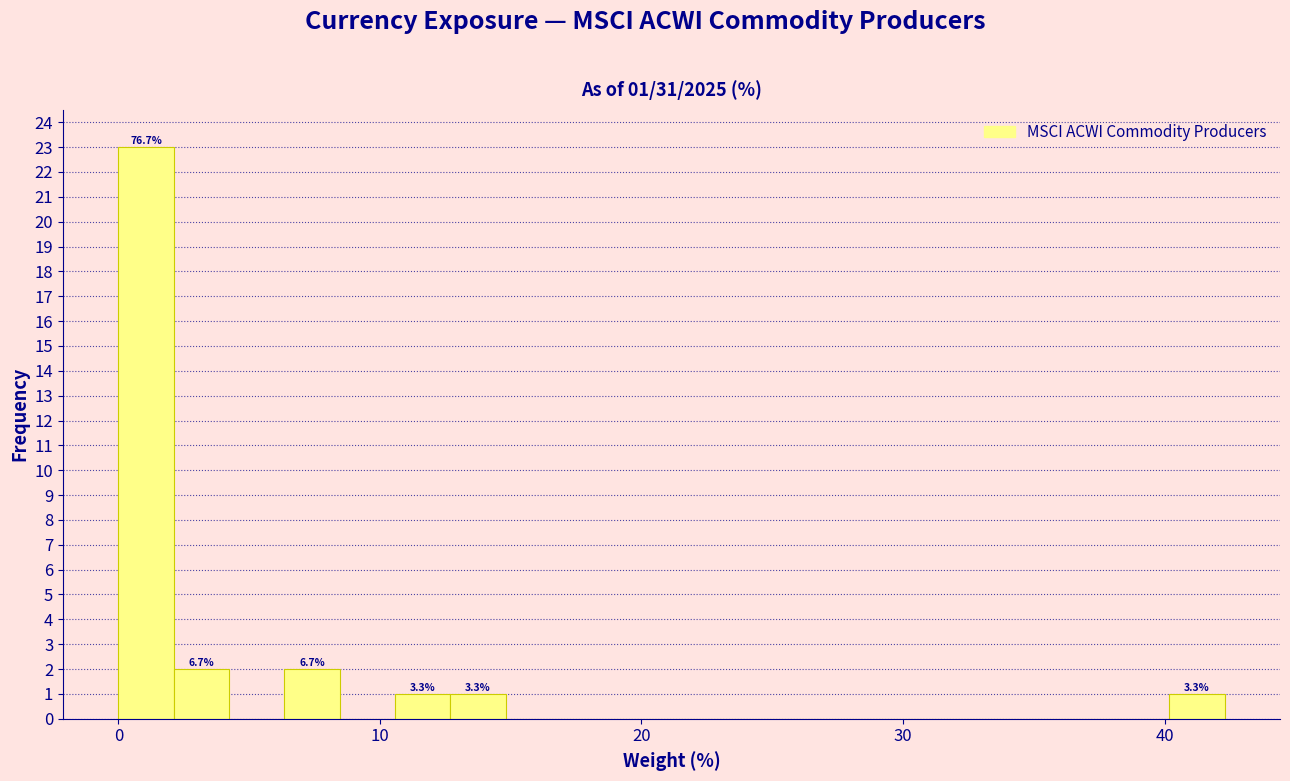

Around what value on the x-axis is the tallest bar? Give the approximate position of its centre, as read against the axis.

1